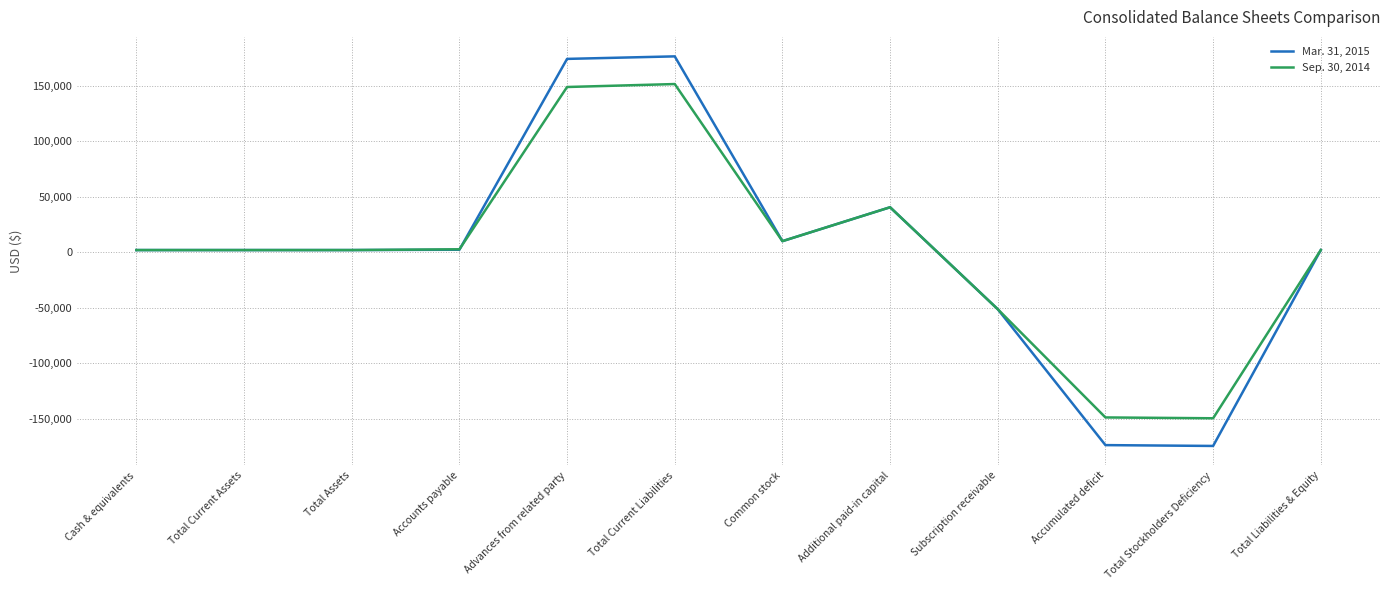

Is it true that Sep. 30, 2014 equals 10000 at Common stock?

True